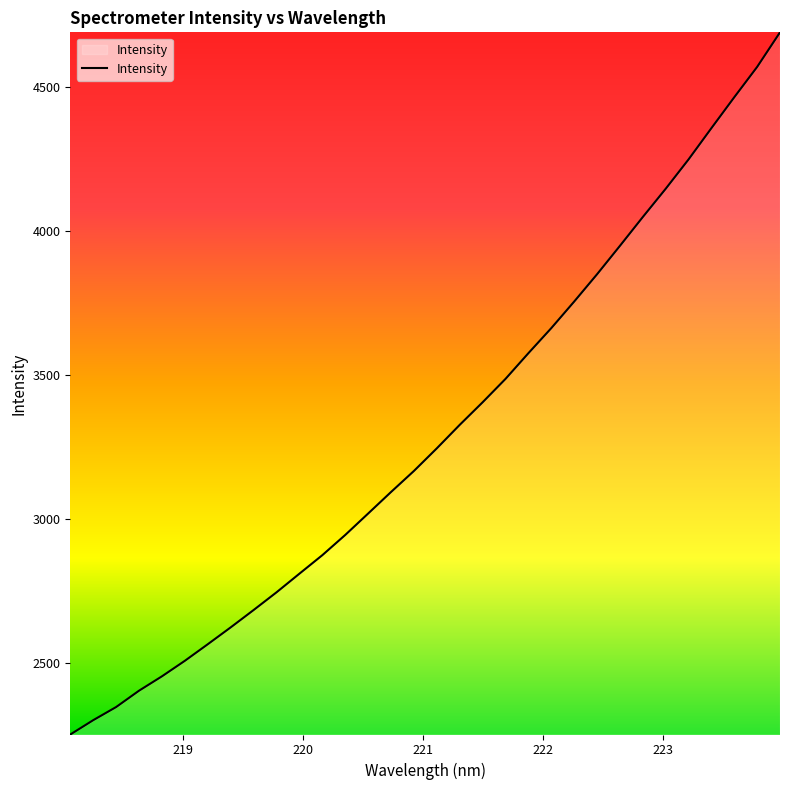

What is the smallest value displayed?

2253.6